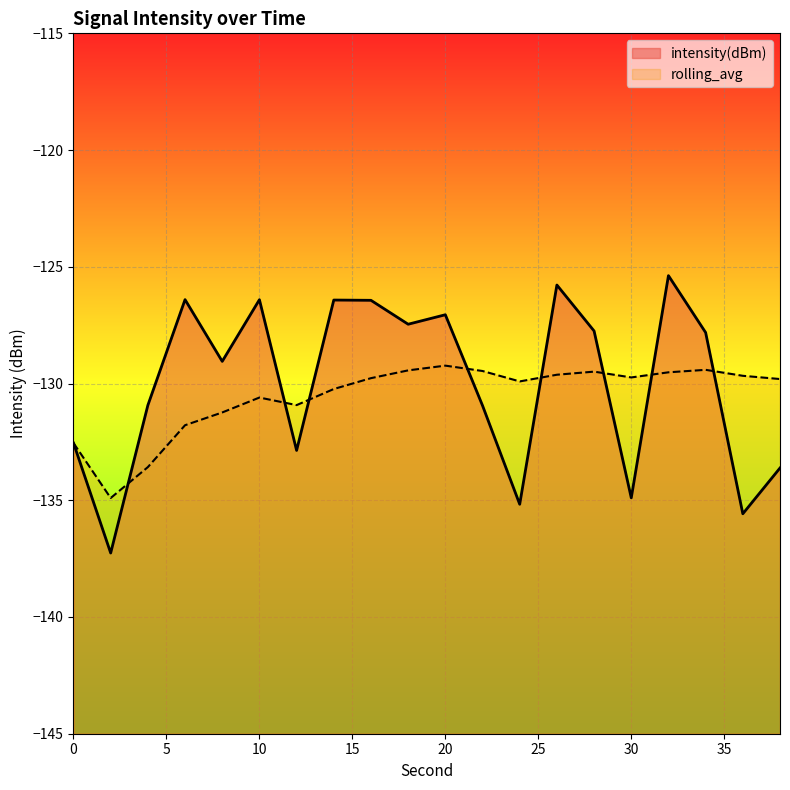

True or false: rolling_avg and intensity(dBm) cross at least once.

True